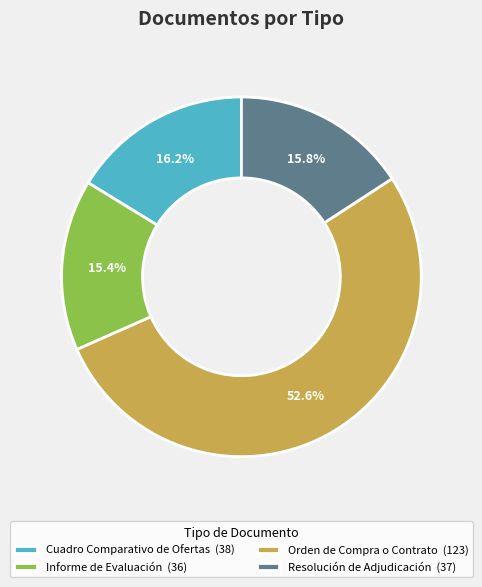

What is the total percentage of Resolución de Adjudicación (37) and Informe de Evaluación (36)?

31.2%